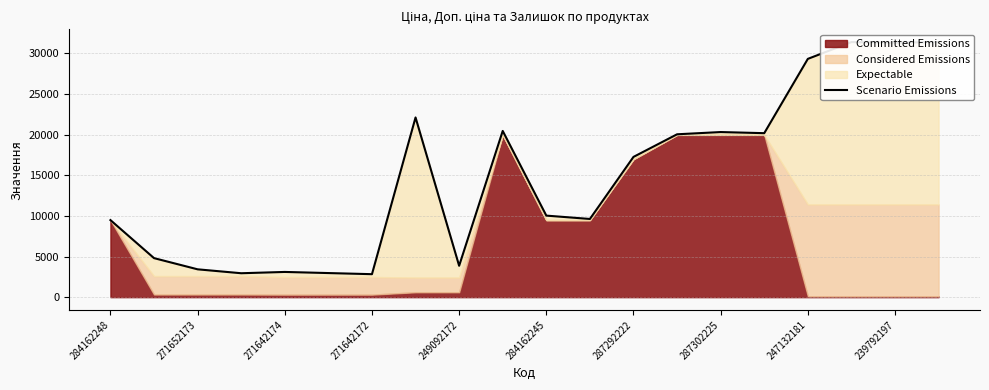

How many points are lower than both their immediate neighbors (excluding endpoints)?

6